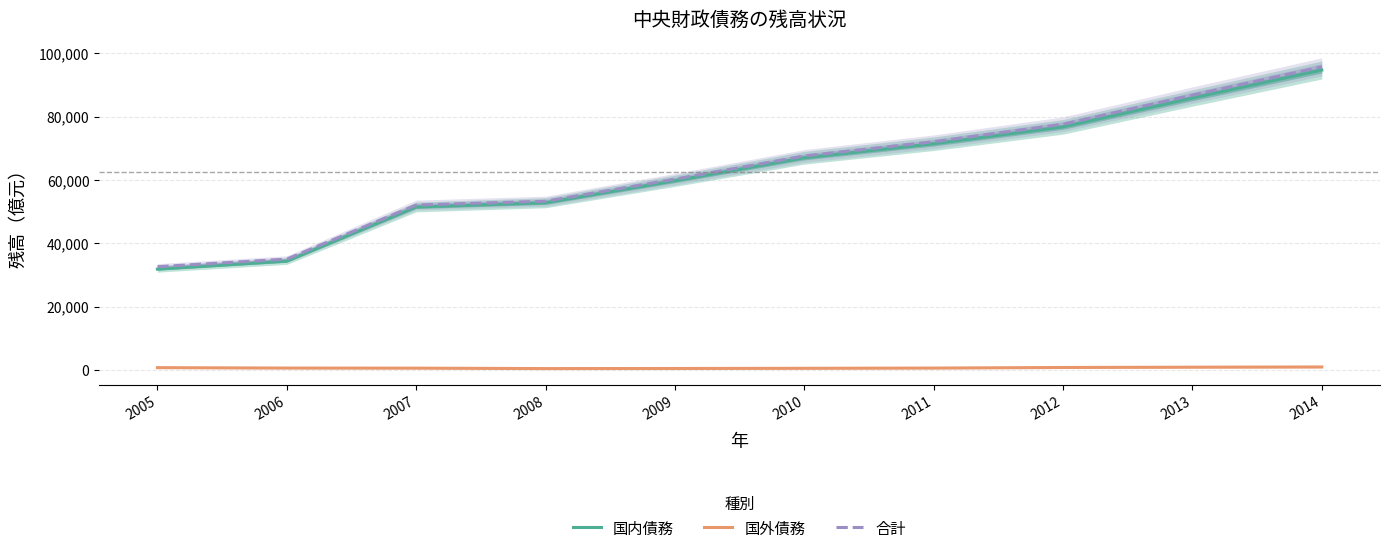

What is the value of the 合計 point at the 4th from the left?

53271.5